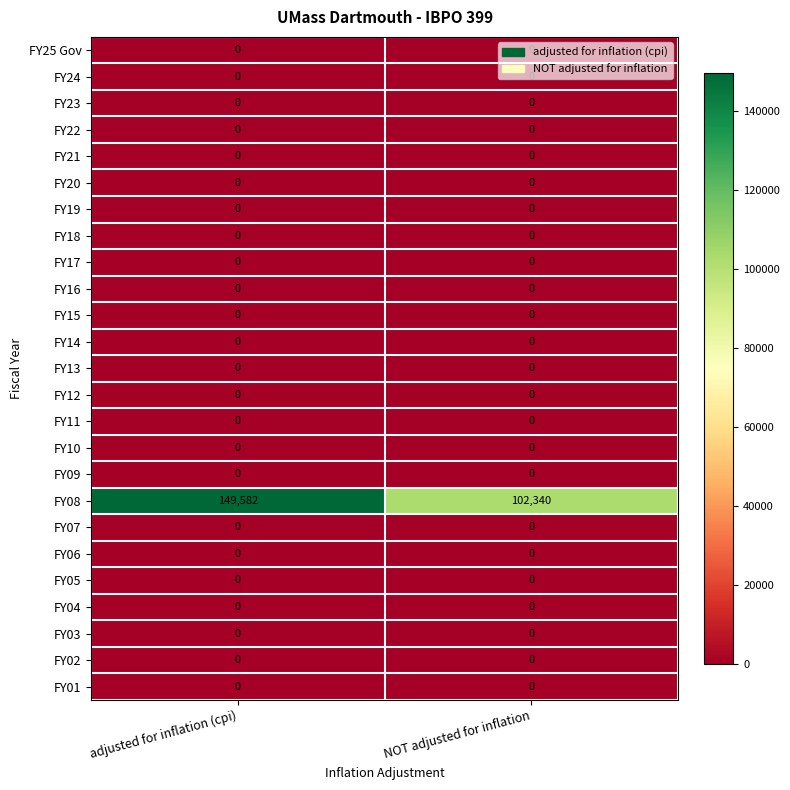

Which series has the largest range (max minus min)?

FY08